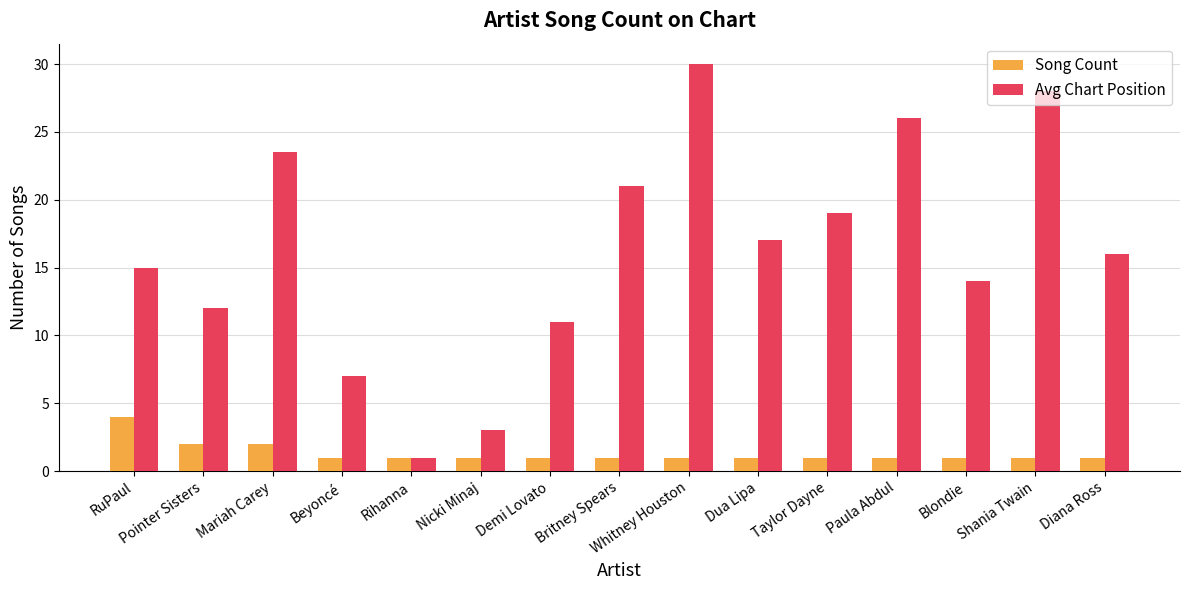

Rank the series at Whitney Houston from highest to lowest value.

Avg Chart Position, Song Count